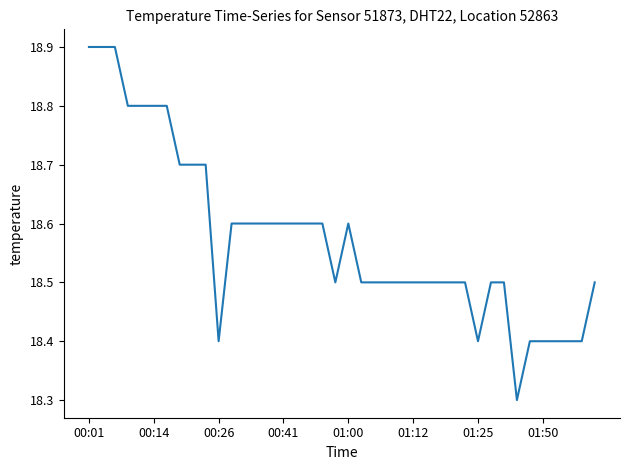

What is the difference between the maximum and minimum values?

0.6